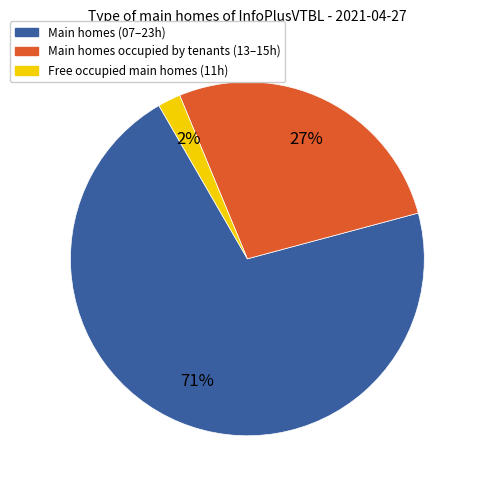

To the nearest percent, what is the average slice percentage?

33%